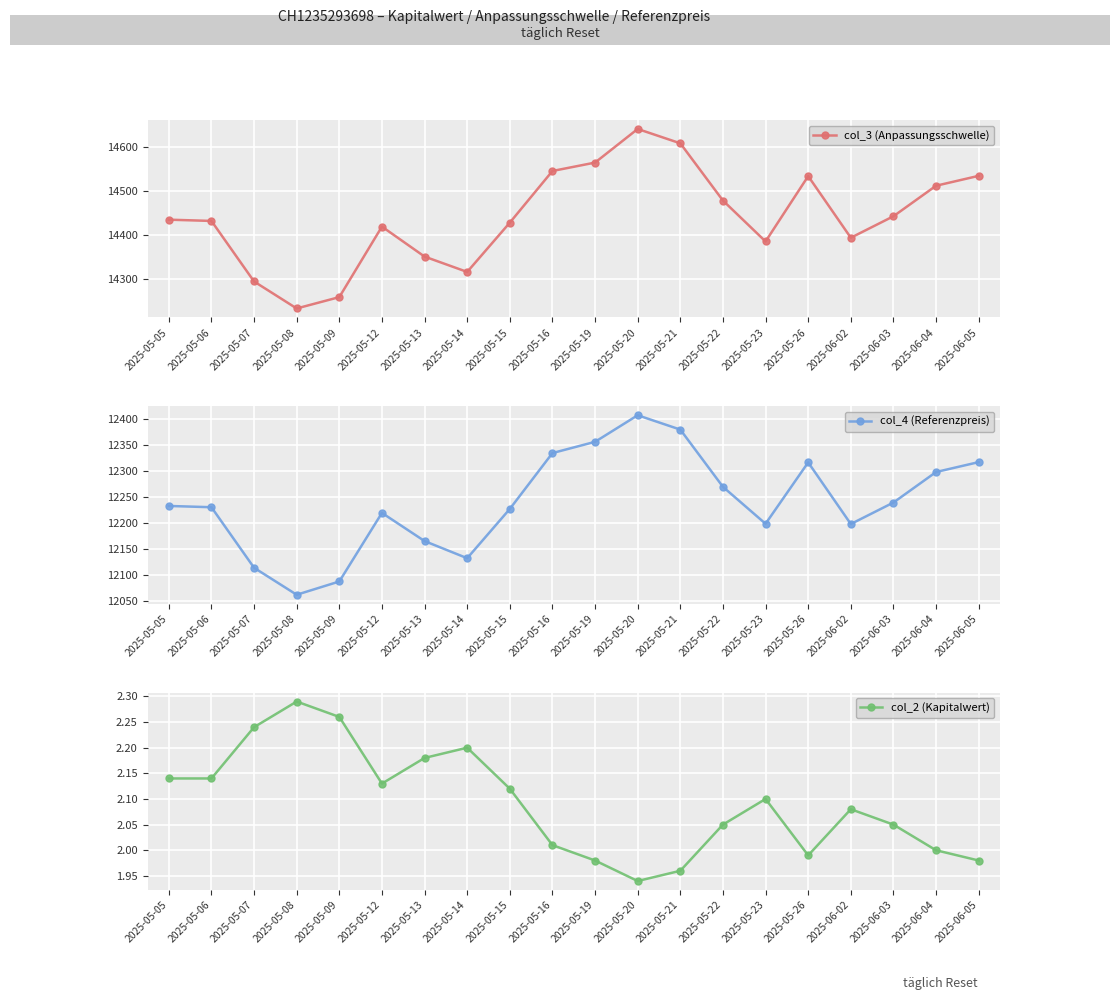

Rank the series at 2025-05-06 from lowest to highest value.

col_2 (Kapitalwert), col_4 (Referenzpreis), col_3 (Anpassungsschwelle)